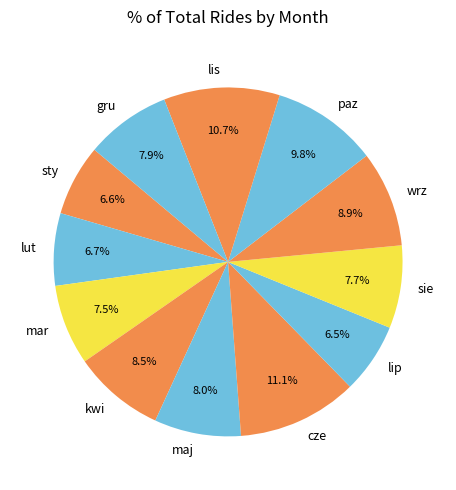

Count the number of slices in the pie.

12